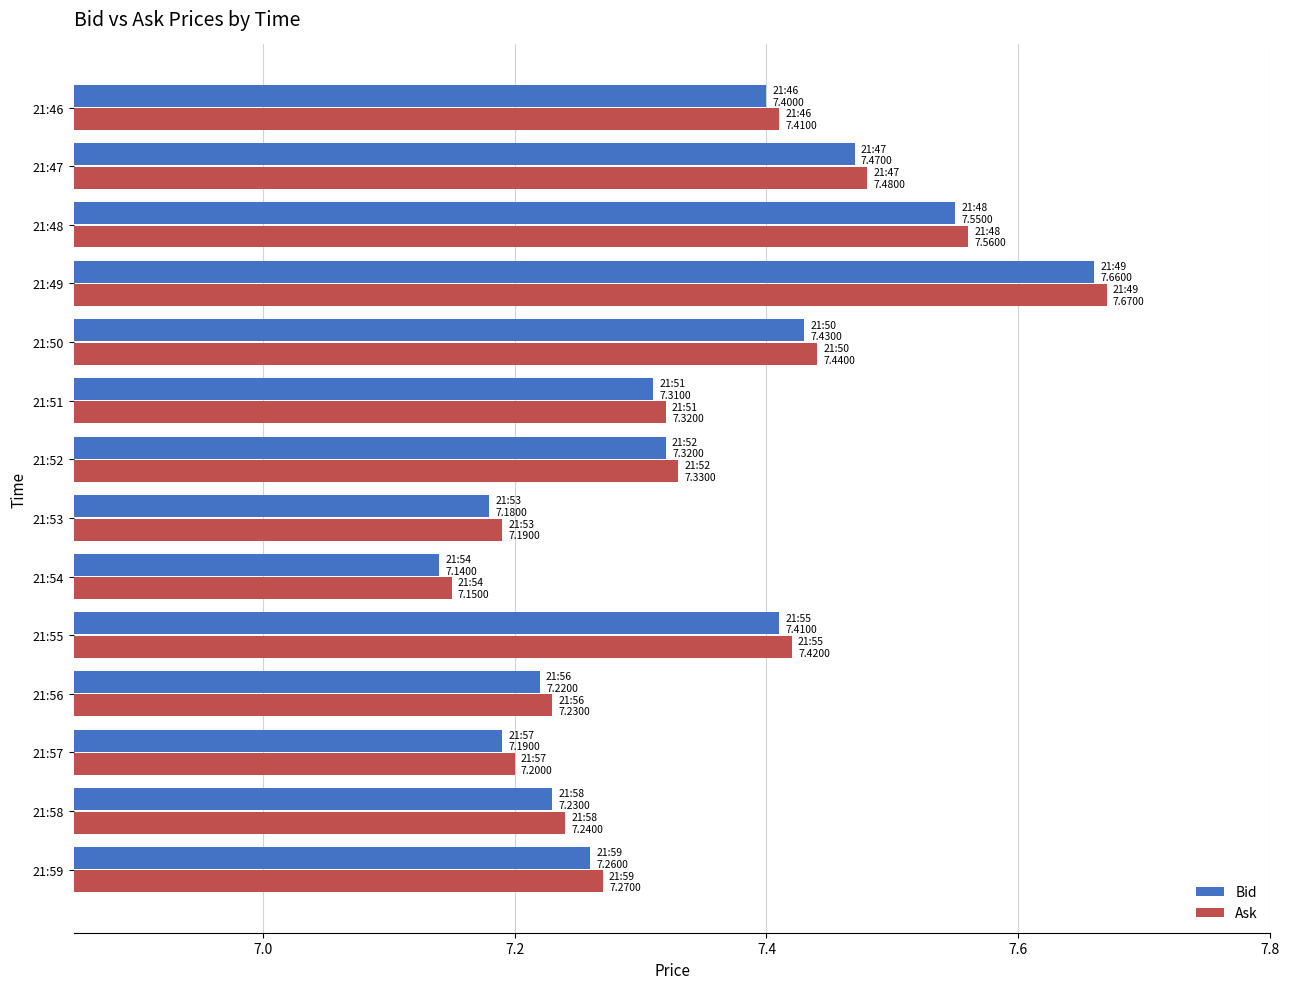

List the series in order of their peak value, highest first.

Ask, Bid